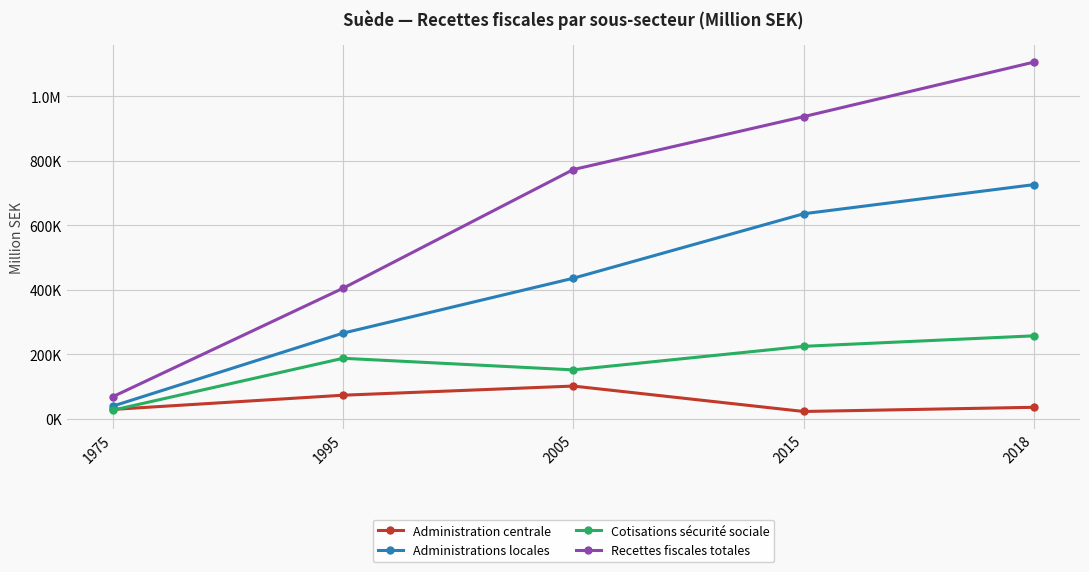

True or false: Recettes fiscales totales and Administrations locales cross at least once.

False